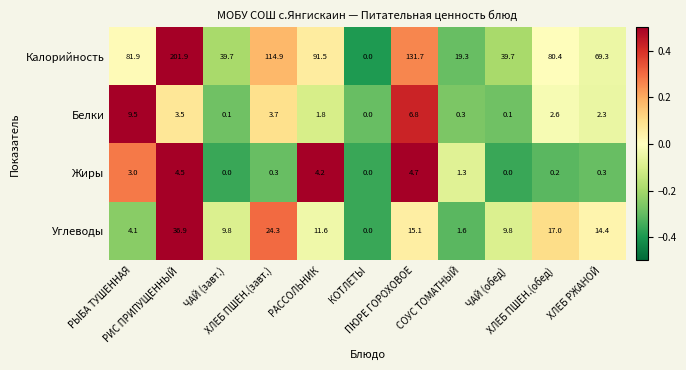

Which series has the widest spread of values?

Калорийность